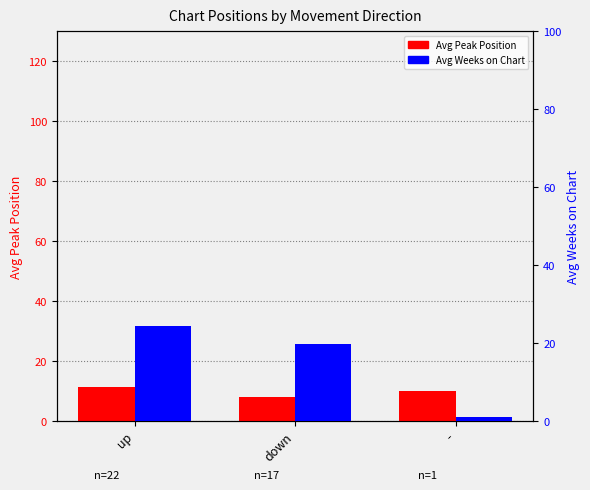

How many bars are there in each group?

2